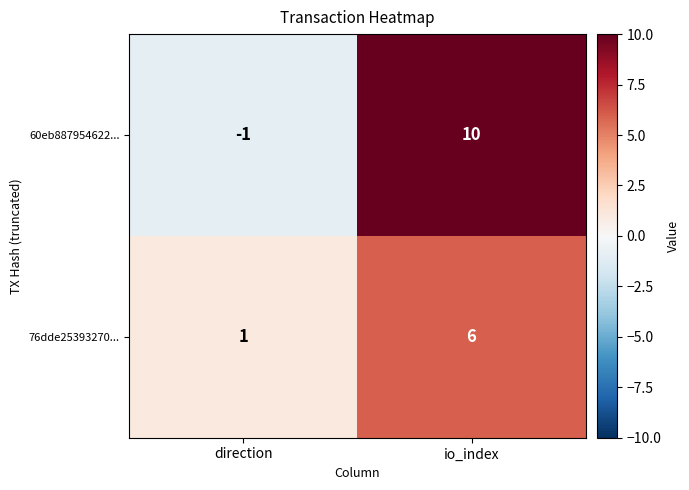

Reading left to right, what are all the values shown in this chart?

60eb887954622...: -1	10
76dde25393270...: 1	6